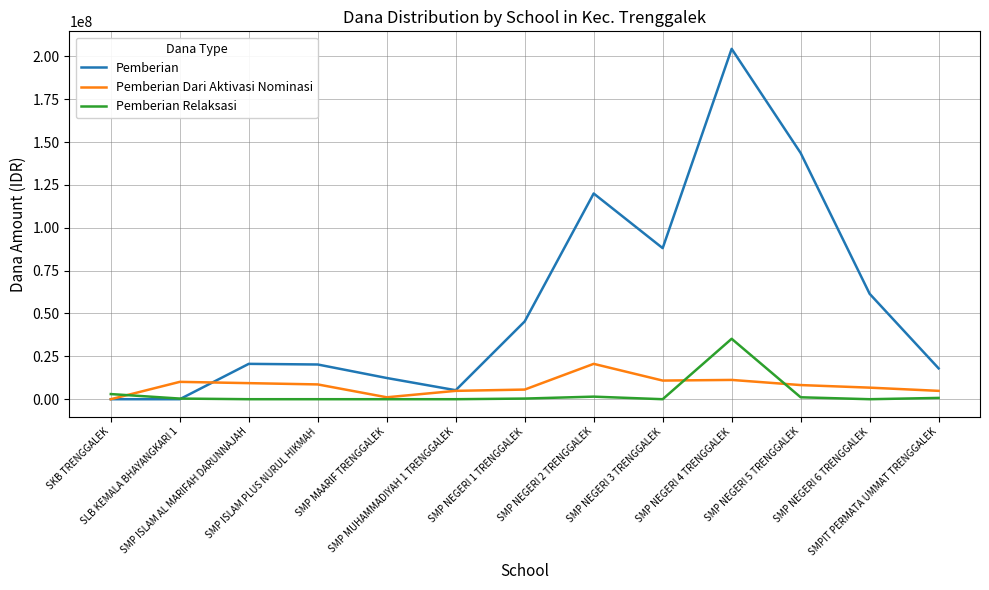

True or false: Pemberian Dari Aktivasi Nominasi and Pemberian Relaksasi intersect in this chart.

True